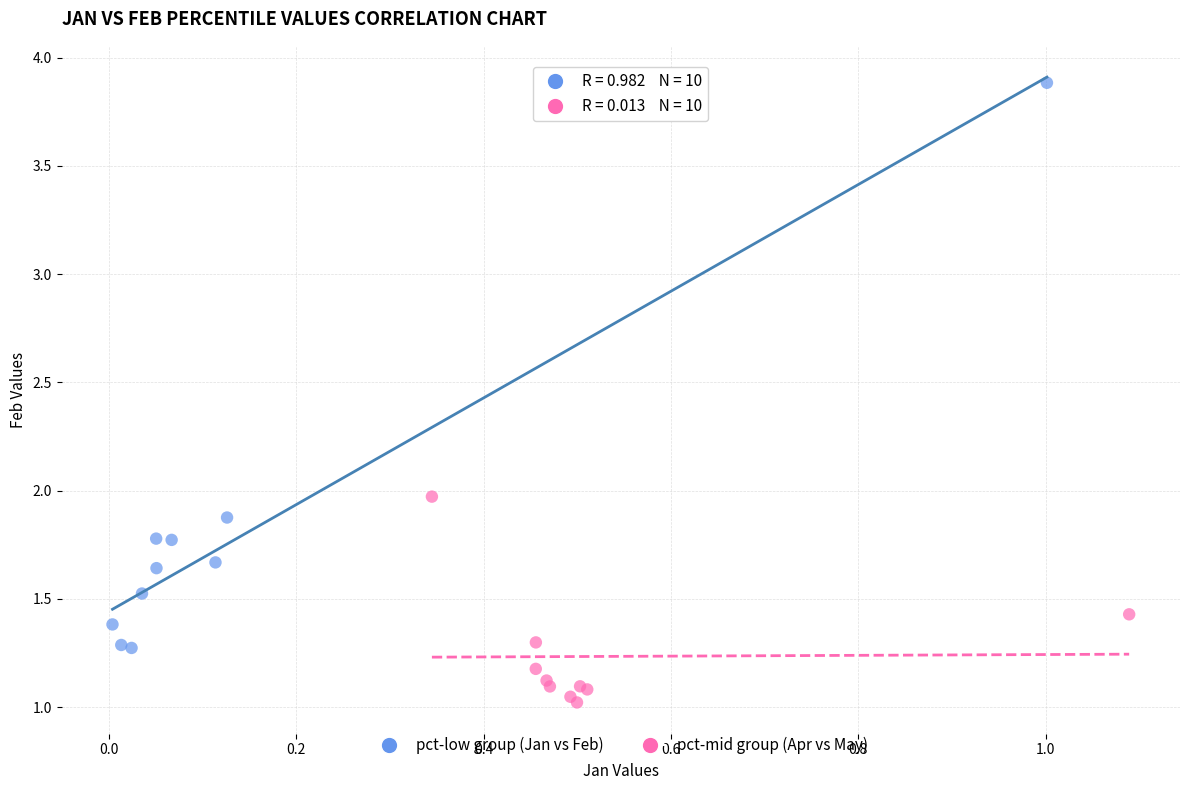

Which series contains the lowest Y value?

pct-mid group (Apr vs May)